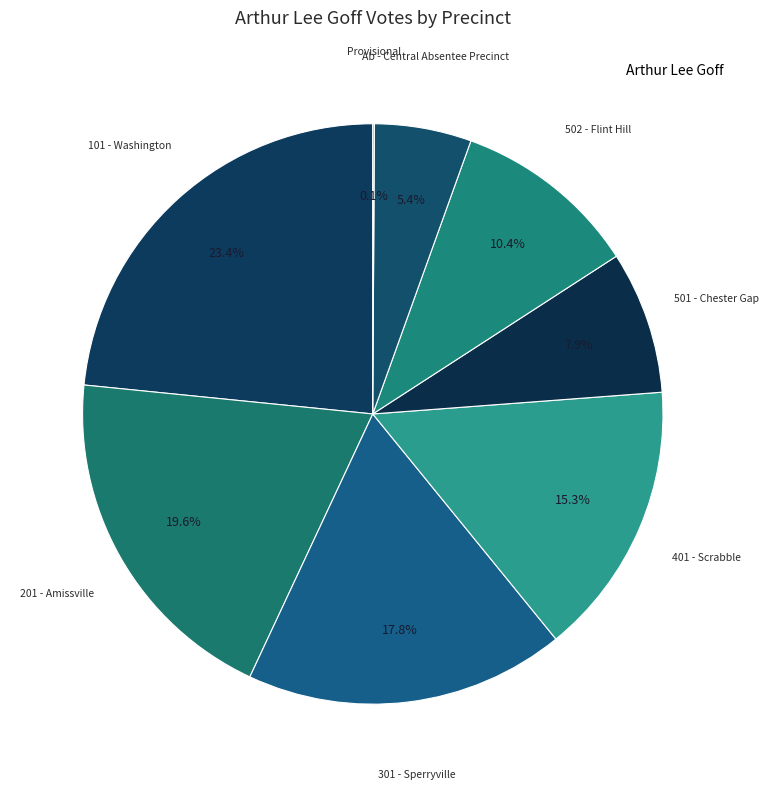

How many segments does this pie chart have?

8